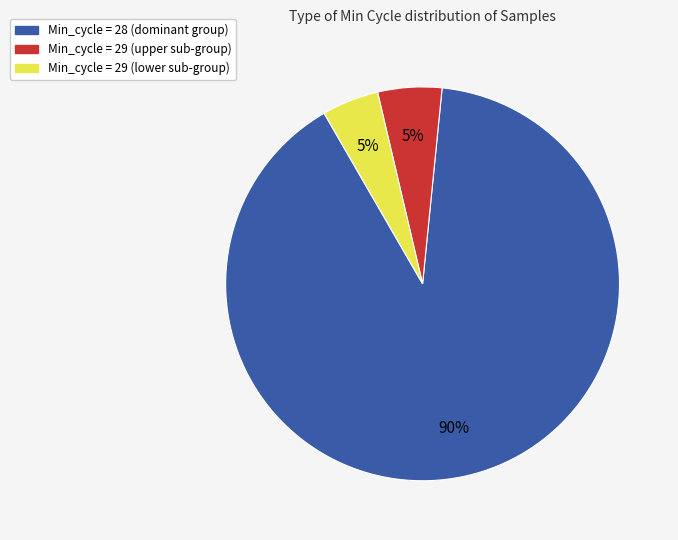

To the nearest percent, what is the difference between the largest and smallest slice percentages?

85%